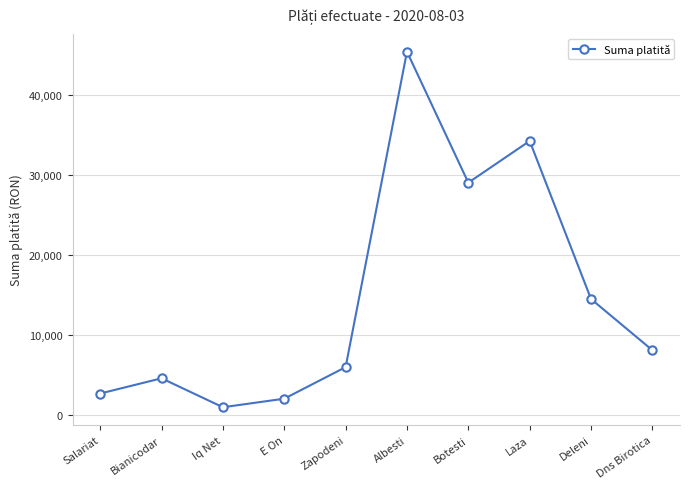

What is the label of the 4th point from the right?

Botesti